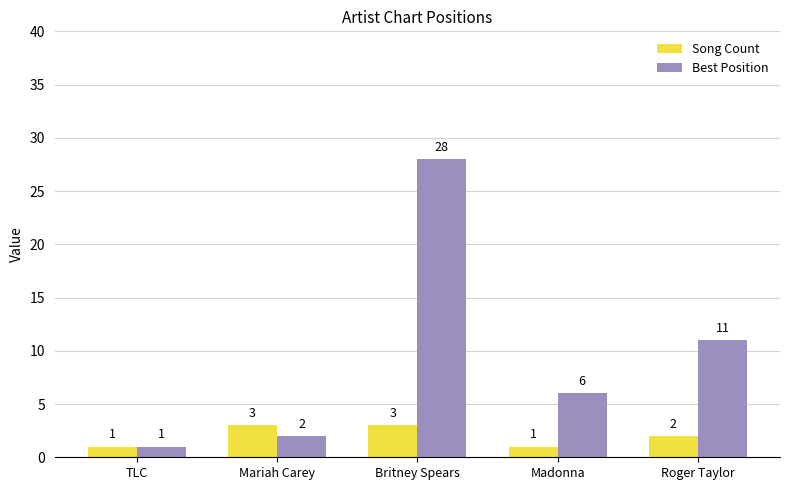

Reading left to right, what are all the values shown in this chart?

Song Count: TLC=1	Mariah Carey=3	Britney Spears=3	Madonna=1	Roger Taylor=2
Best Position: TLC=1	Mariah Carey=2	Britney Spears=28	Madonna=6	Roger Taylor=11